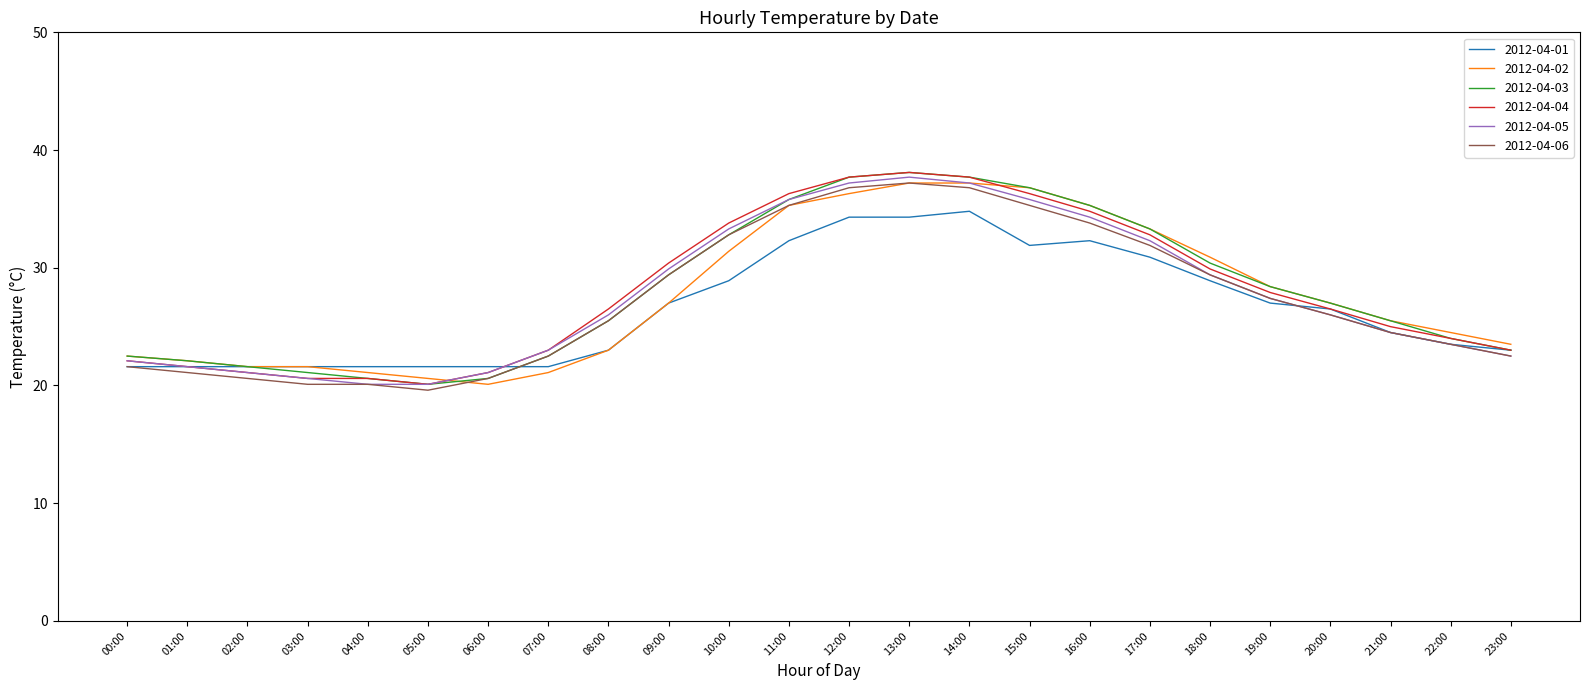

The value of 2012-04-06 at 18:00 is 13.1. True or false?

False